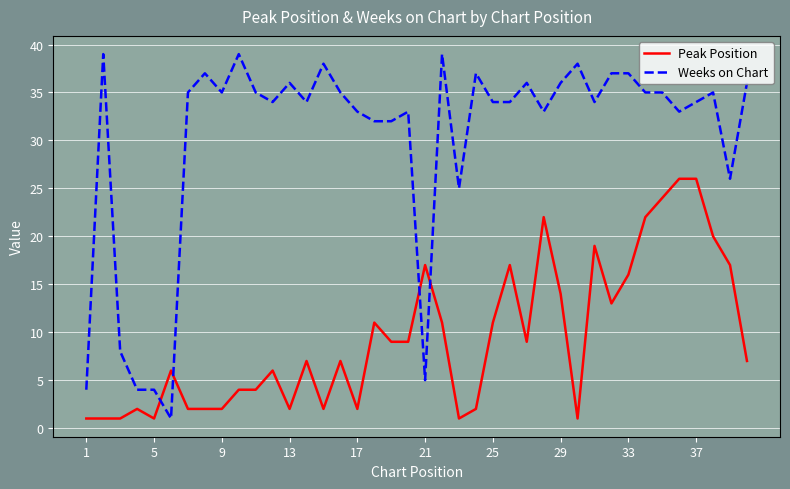

How many lines are shown in the chart?

2